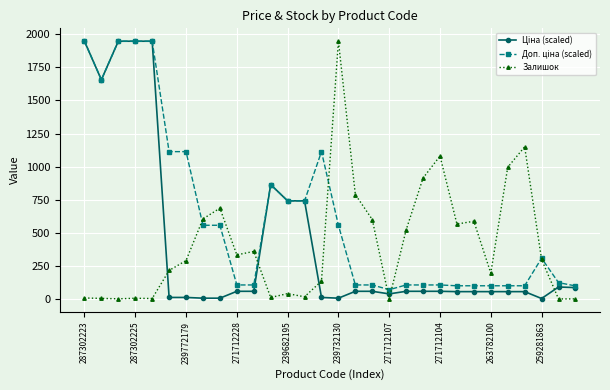

What is the maximum value shown in the chart?

1948.0